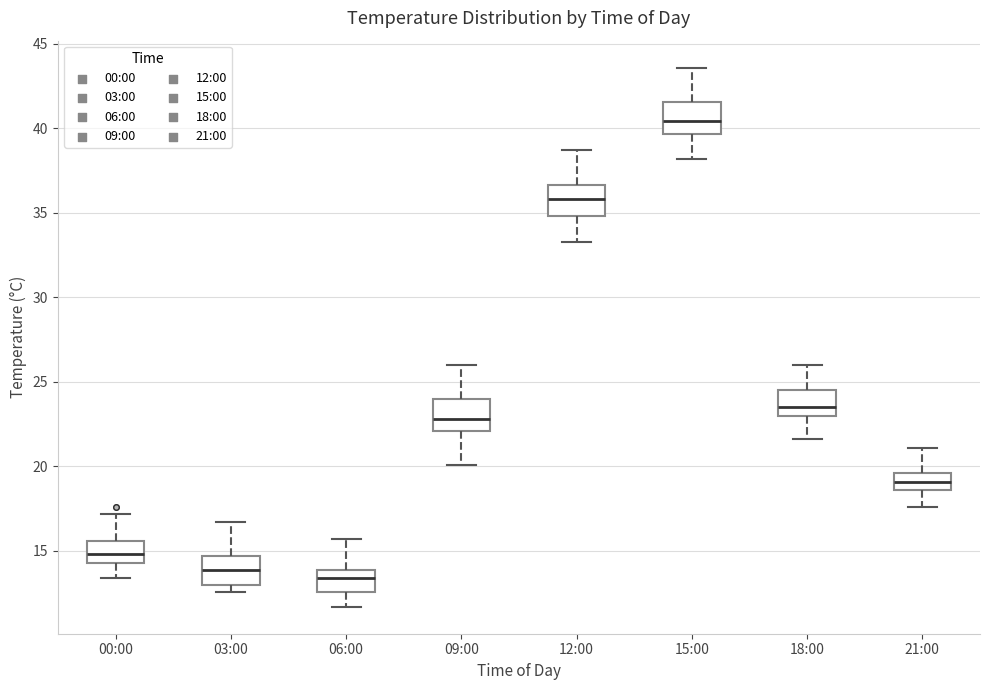

Which box's median line is the lowest?

06:00